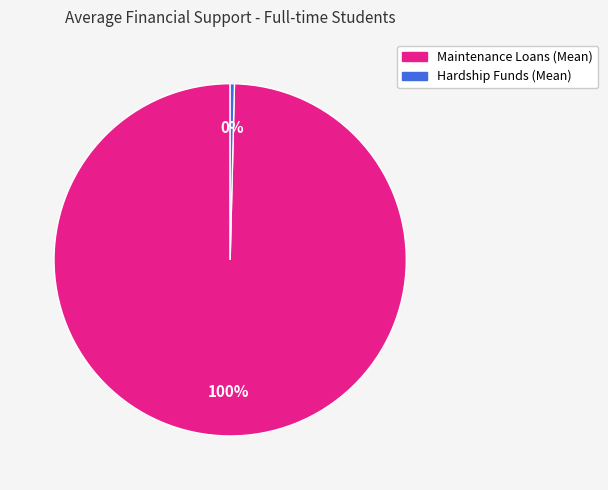

Count the number of slices in the pie.

2